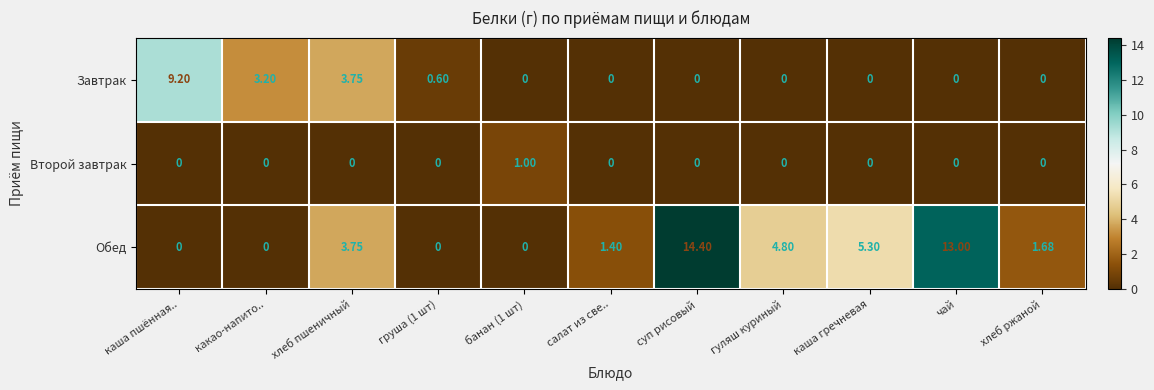

How many series are shown in this chart?

3